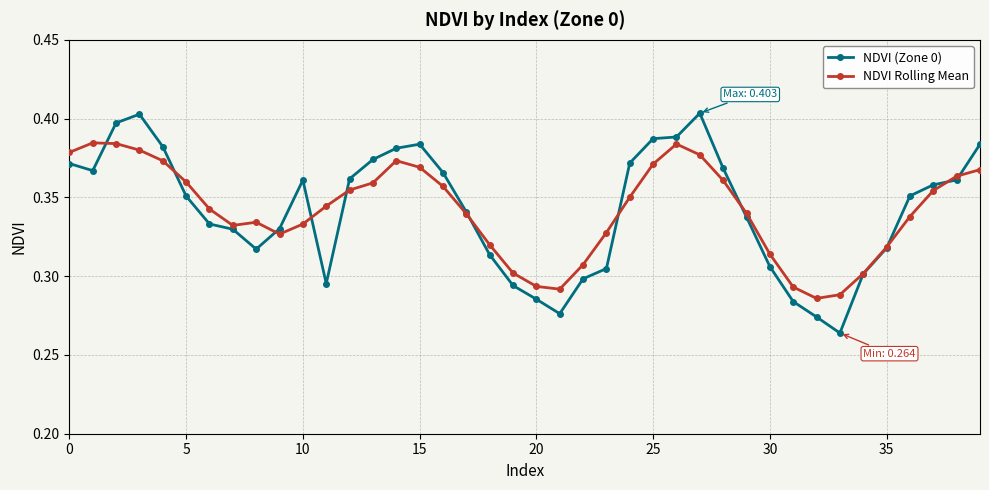

List the series in order of their peak value, highest first.

NDVI (Zone 0), NDVI Rolling Mean